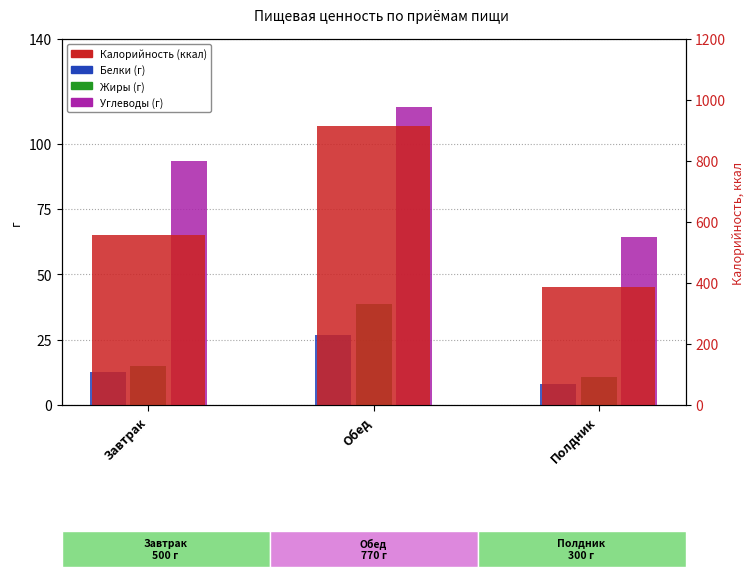

At how many categories does at least one series exceed 540?

2